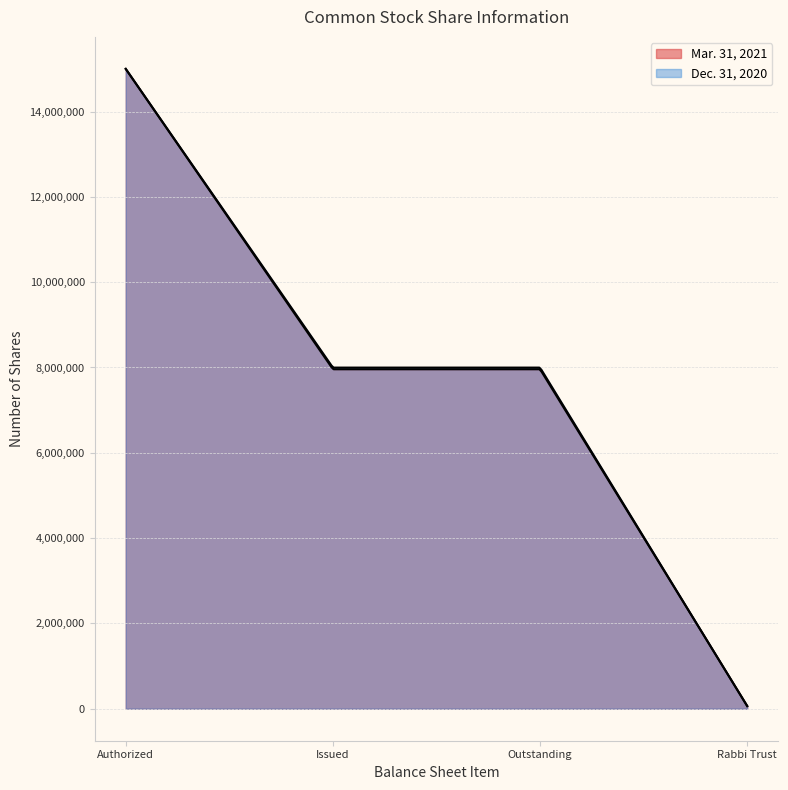

What is the difference between the maximum and second lowest values in the Mar. 31, 2021 series?

7041117